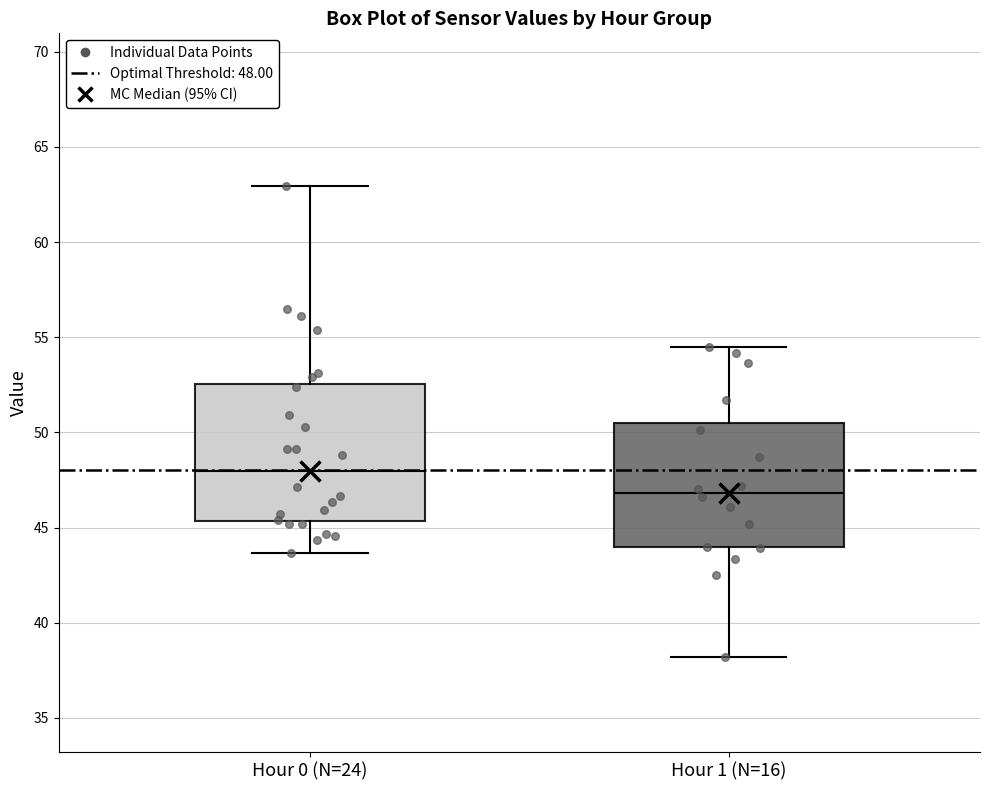

Which box is the tallest, from its lower edge to its upper edge?

Hour 0 (N=24)